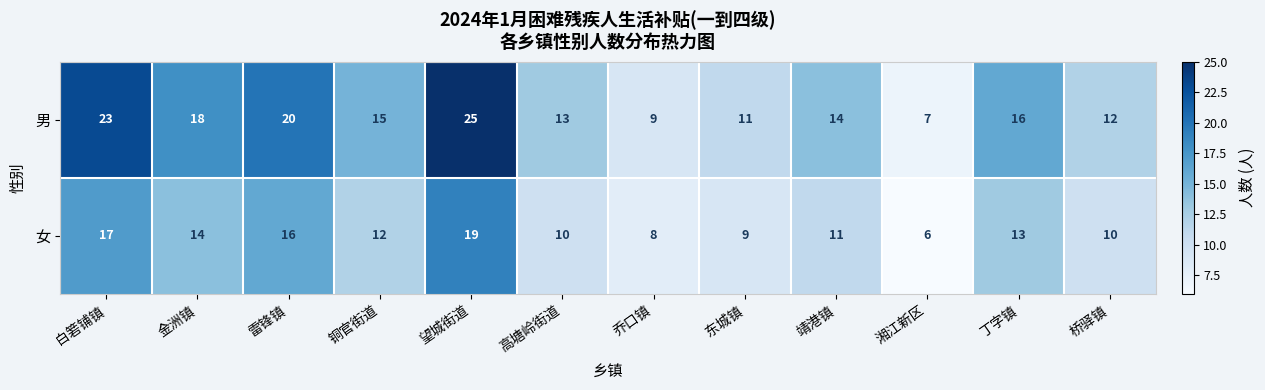

Which series has the widest spread of values?

男